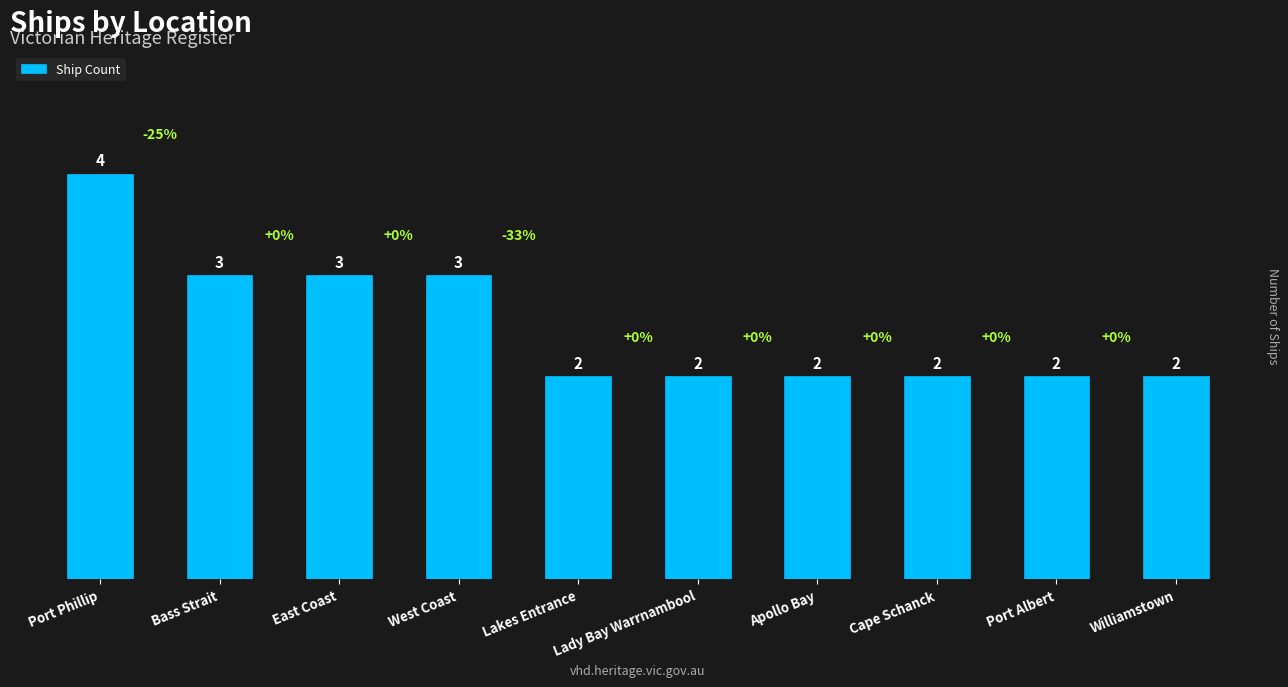

The value at Port Phillip is 4. True or false?

True